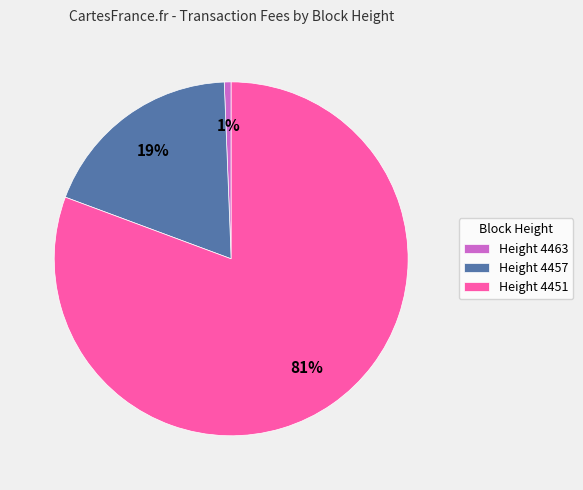

The Height 4463 slice represents 8% of the pie. True or false?

False